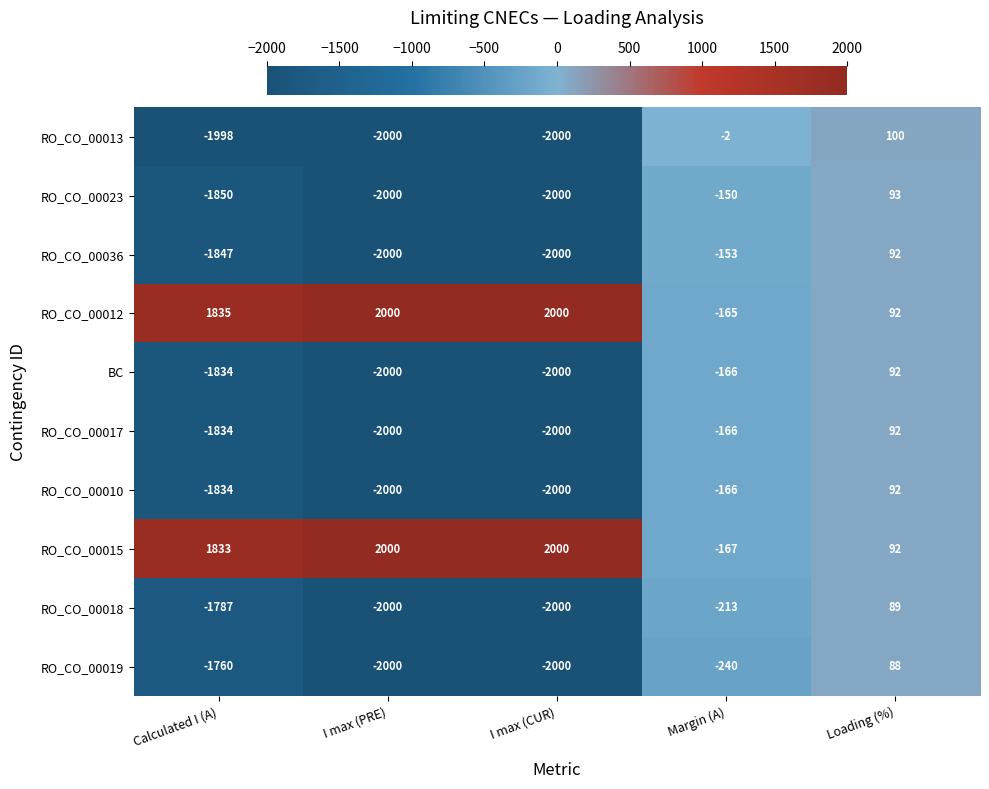

What is the difference between the maximum and minimum values in the RO_CO_00017 series?

2092